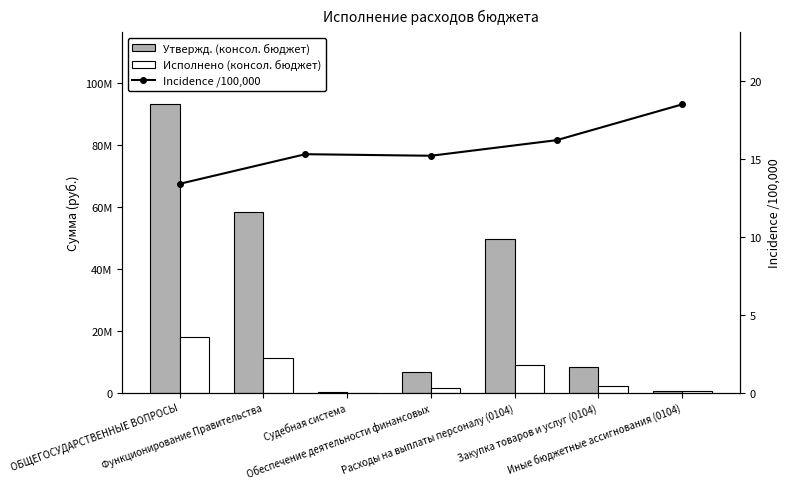

What is the highest value of the Утвержд. (консол. бюджет) series?

93125104.3